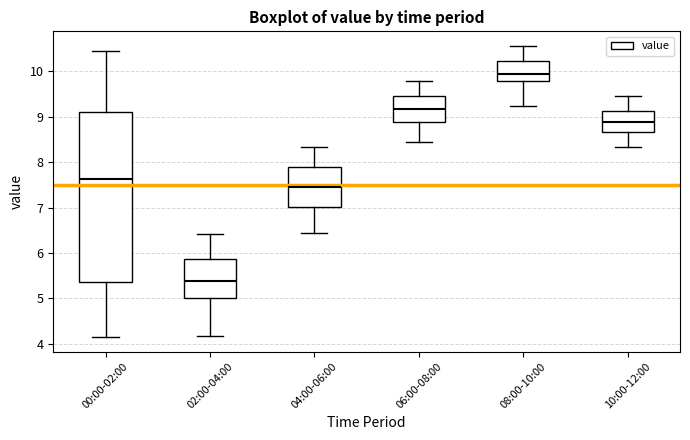

Reading left to right, read every box against the y-axis: the position of its median line, the range the box covers, and the ends of its whiskers. The values are not printed on the chart, so give them approximately, as read against the axis.

00:00-02:00: median 7.6, box 5.4 to 9.1, whiskers 4.2 to 10.5
02:00-04:00: median 5.4, box 5.0 to 5.9, whiskers 4.2 to 6.4
04:00-06:00: median 7.5, box 7.0 to 7.9, whiskers 6.5 to 8.3
06:00-08:00: median 9.2, box 8.9 to 9.5, whiskers 8.5 to 9.8
08:00-10:00: median 10.0, box 9.8 to 10.2, whiskers 9.2 to 10.6
10:00-12:00: median 8.9, box 8.7 to 9.1, whiskers 8.3 to 9.5